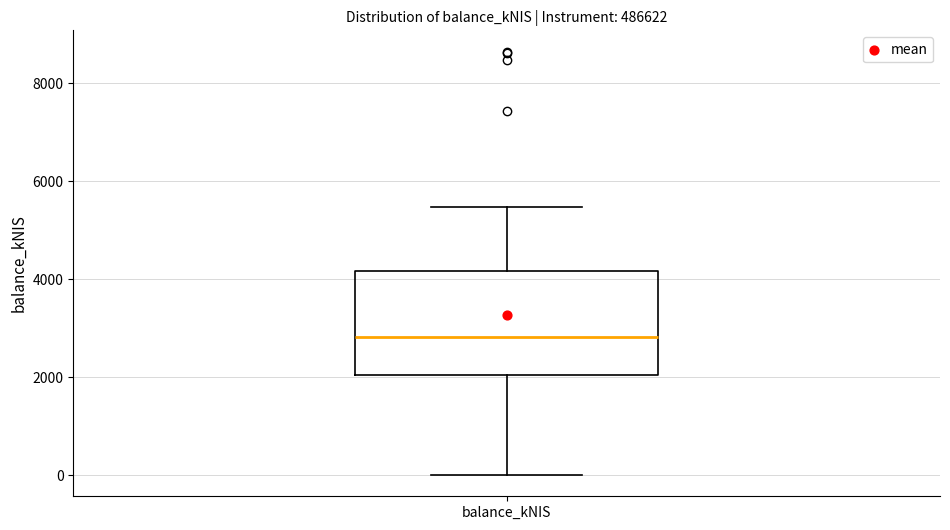

Where does the upper whisker of the box for balance_kNIS end on the y-axis? The values are not printed on the chart, so give them approximately, as read against the axis.

5400